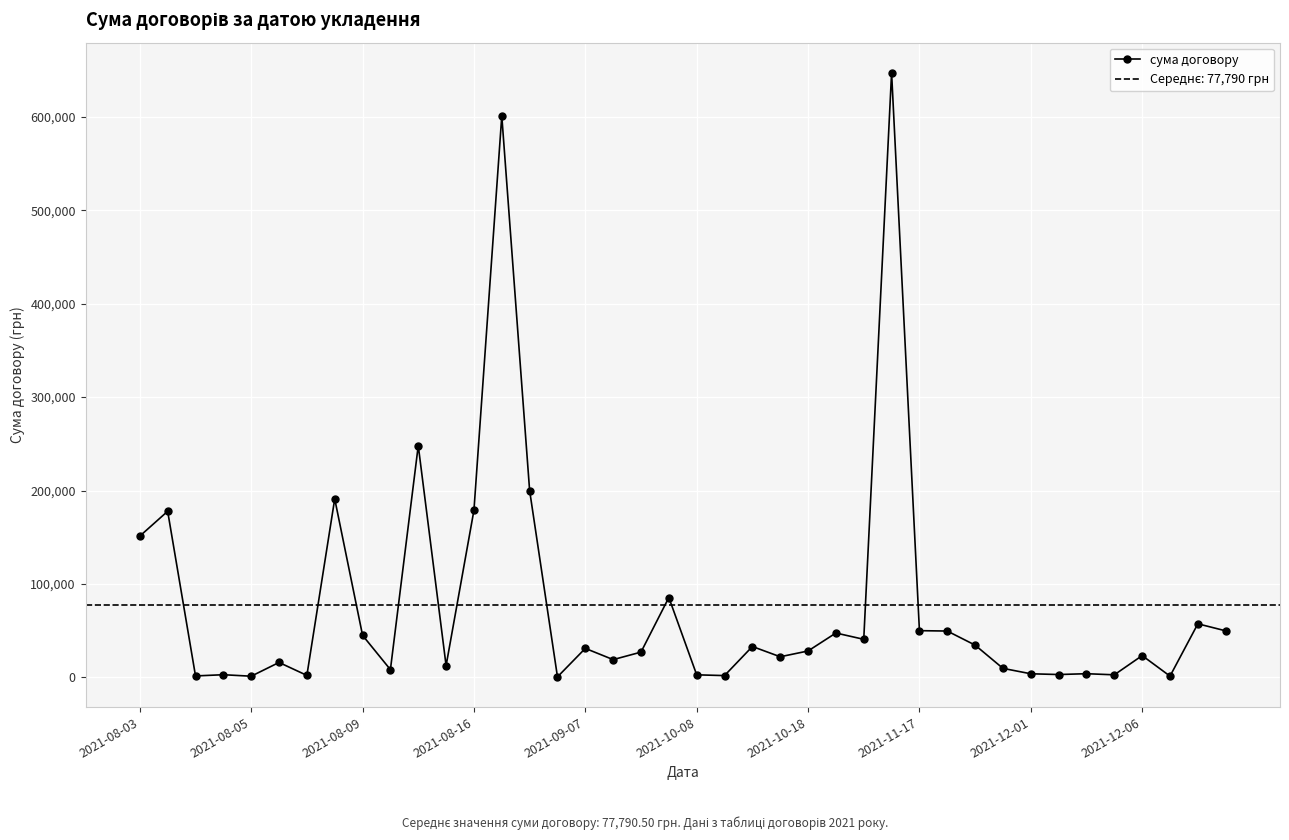

True or false: the data shows 886291.3 at 27.

False